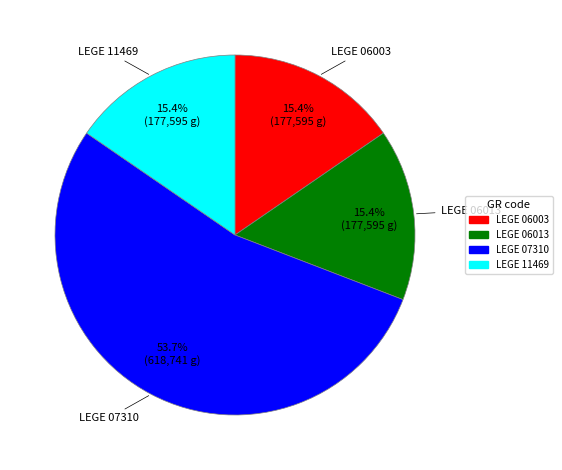

To the nearest percent, what is the difference between the largest and smallest slice percentages?

38%